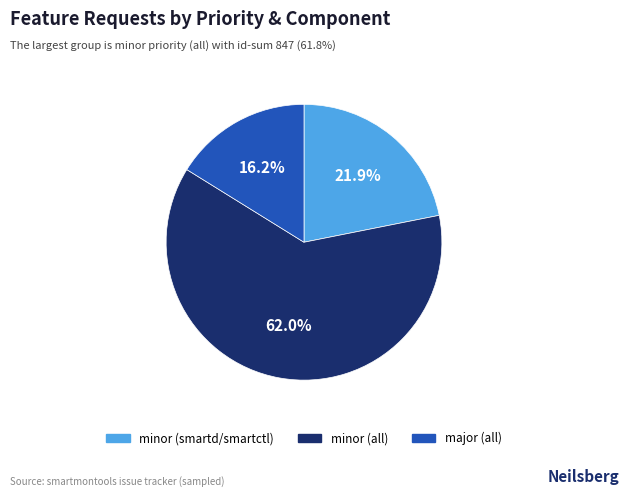

Is there any slice that represents more than half of the pie?

Yes